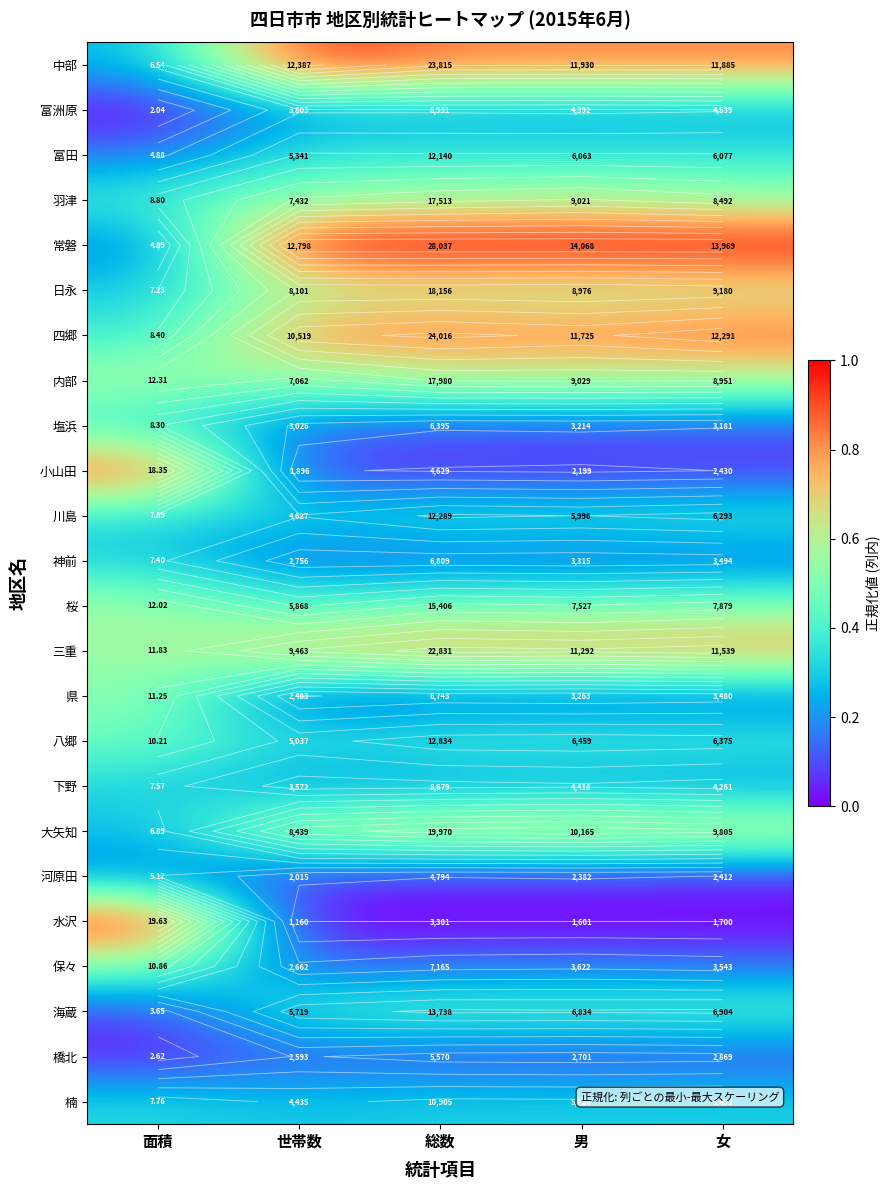

True or false: 羽津 has a value of 0.6 at 総数.

True